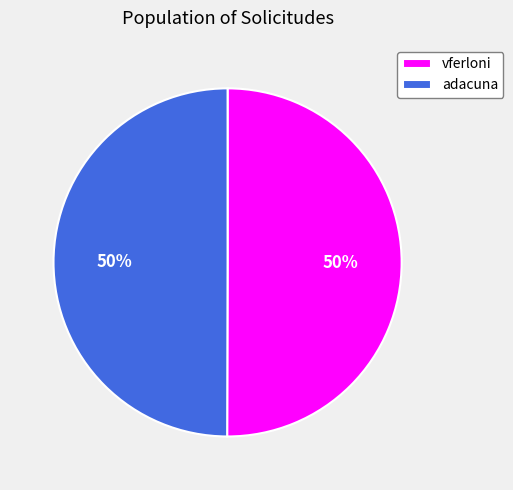

Combined, do vferloni and adacuna account for over 50%?

Yes